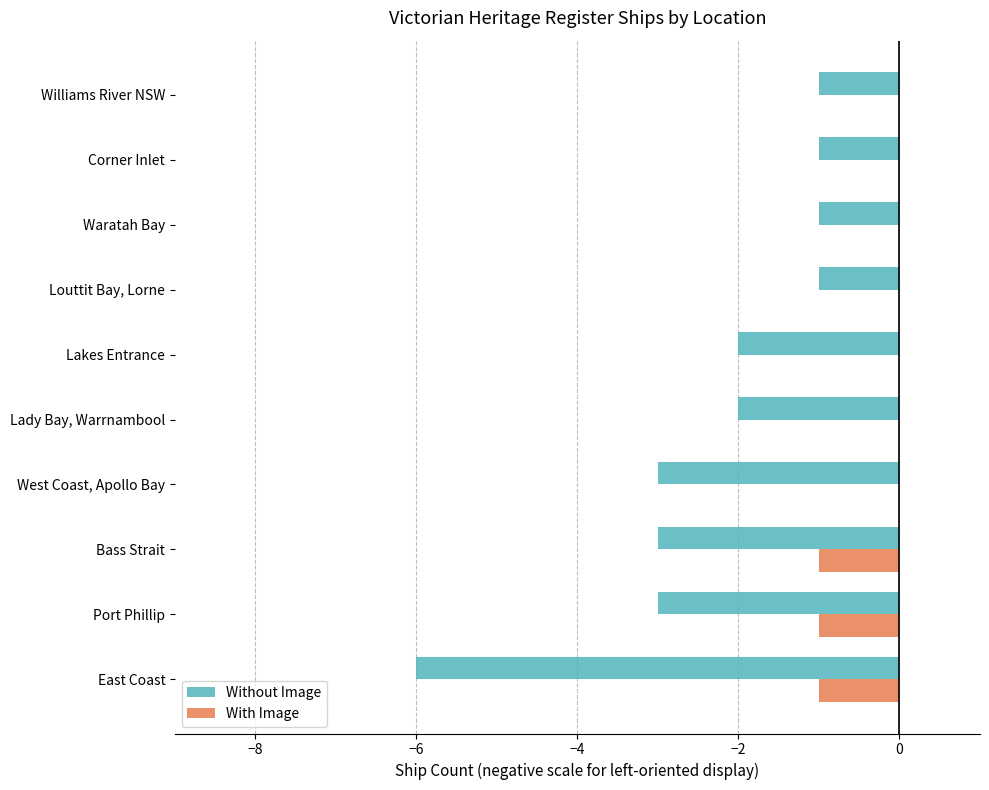

True or false: With Image has a value of -1 at Corner Inlet.

False